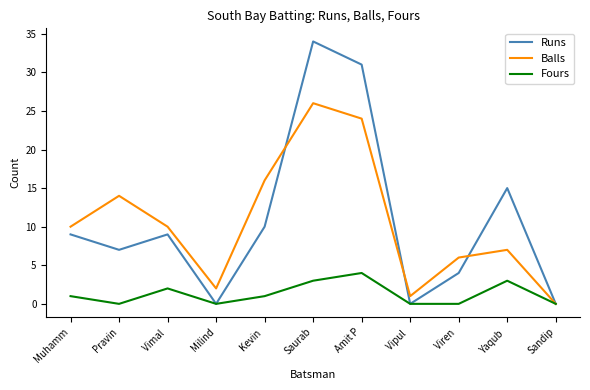

What is the highest value of the Fours series?

4